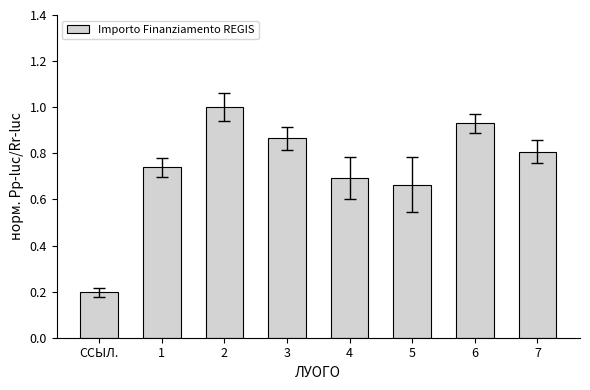

What is the sum of all values?

5.9